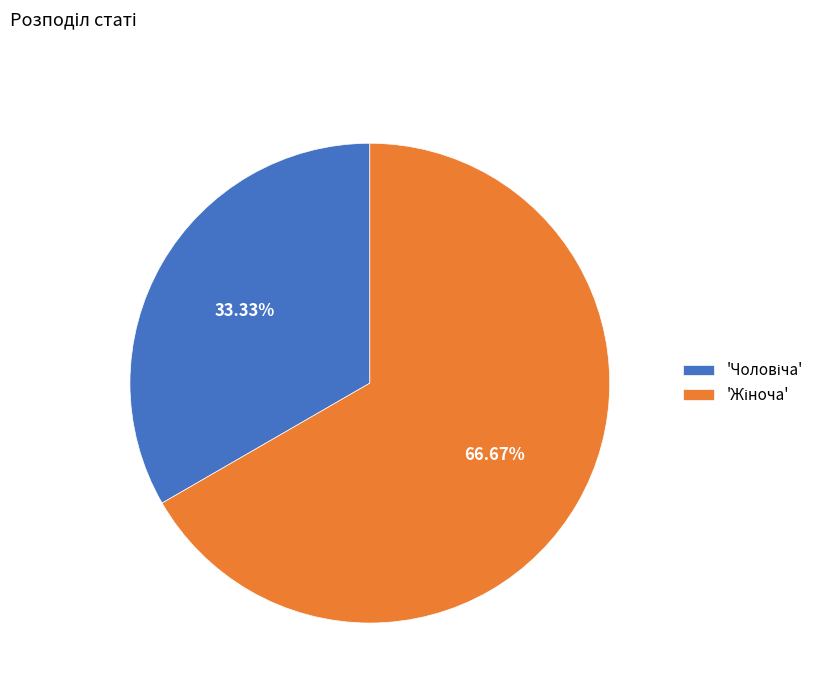

Is there a majority slice in this chart?

Yes